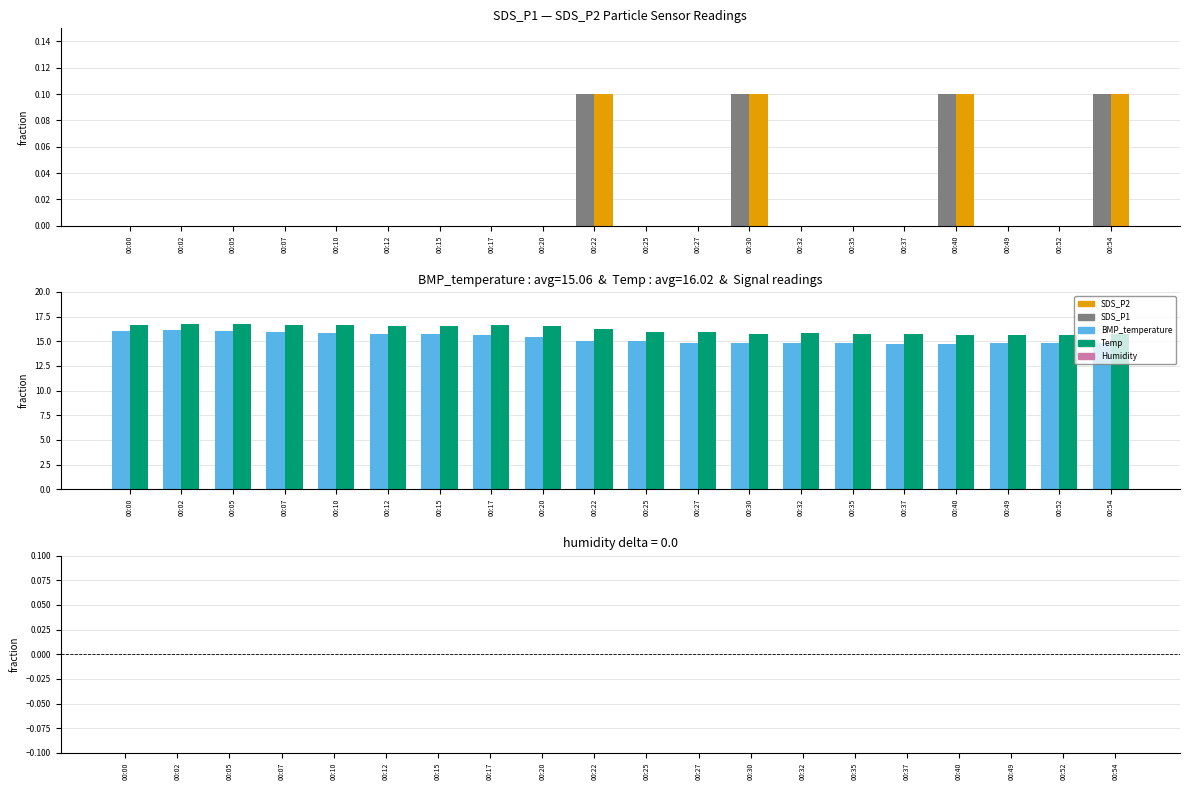

Which category has the highest value in the BMP_temperature series?

00:02